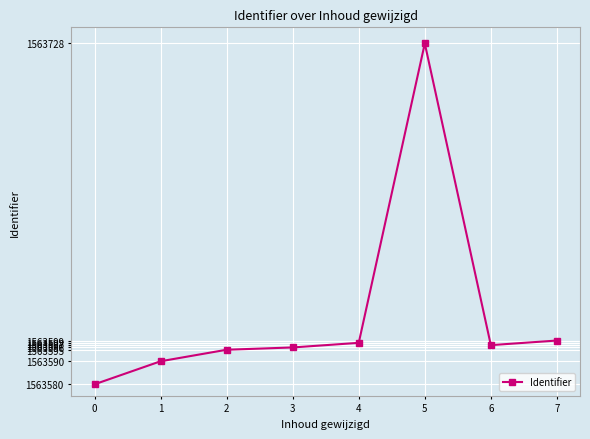

What is the ratio of the value at 3 to the value at 6?

1.0